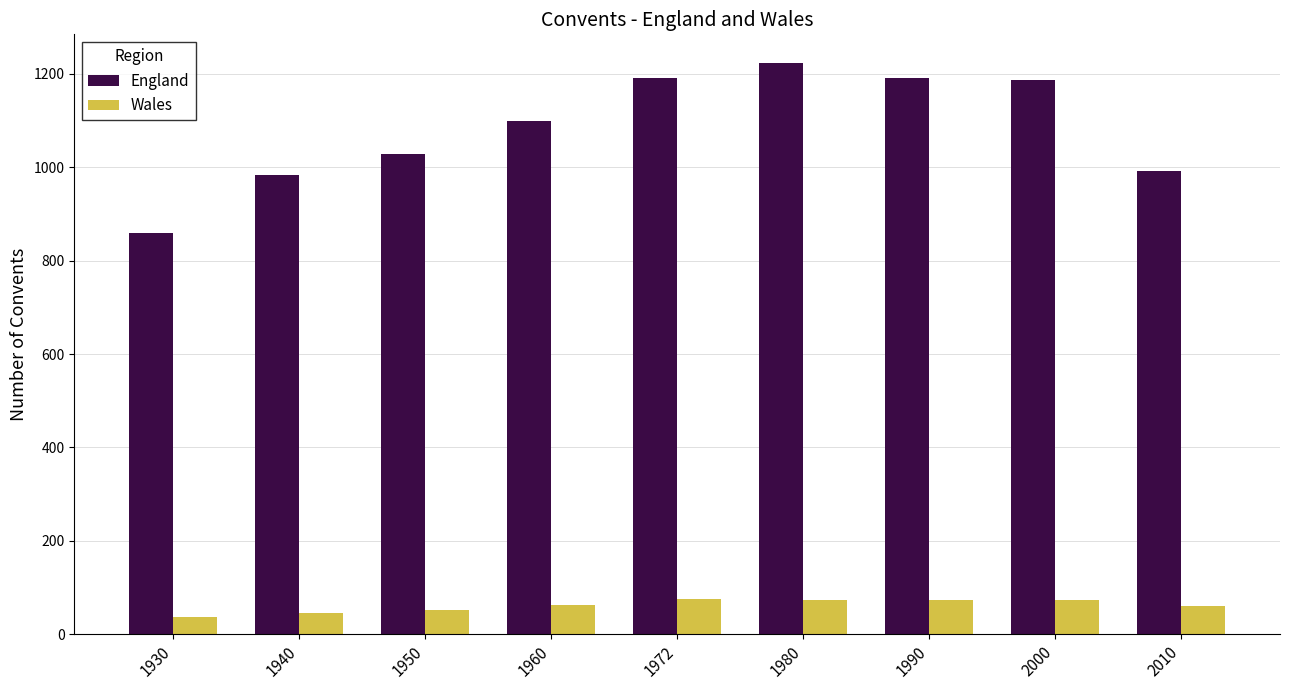

Read the Wales value at 1930.

36.8